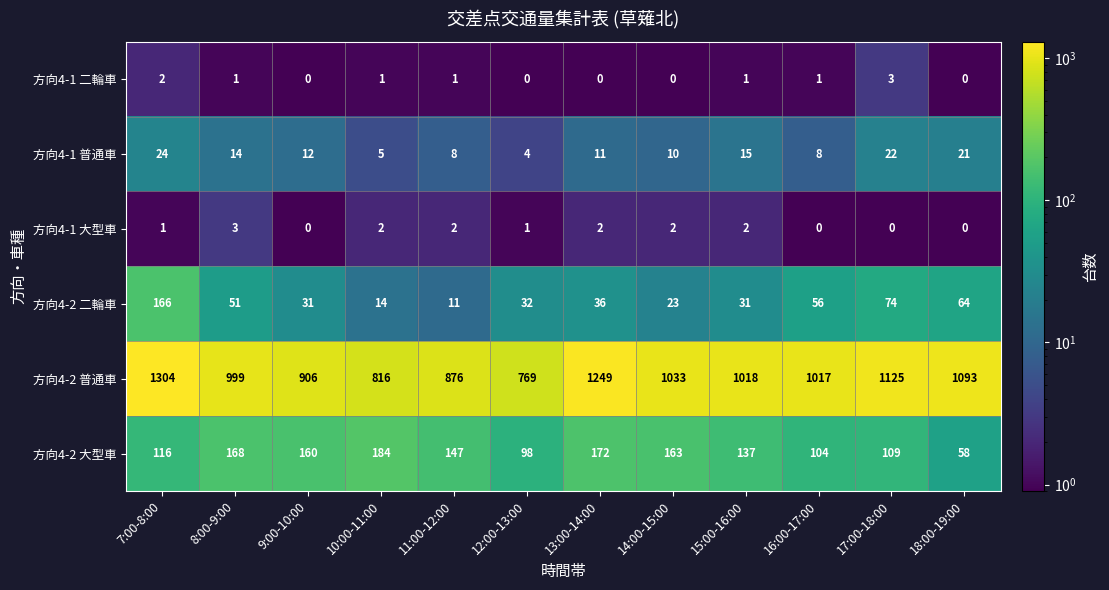

How many 方向4-1 二輪車 values are between 0 and 1?

10